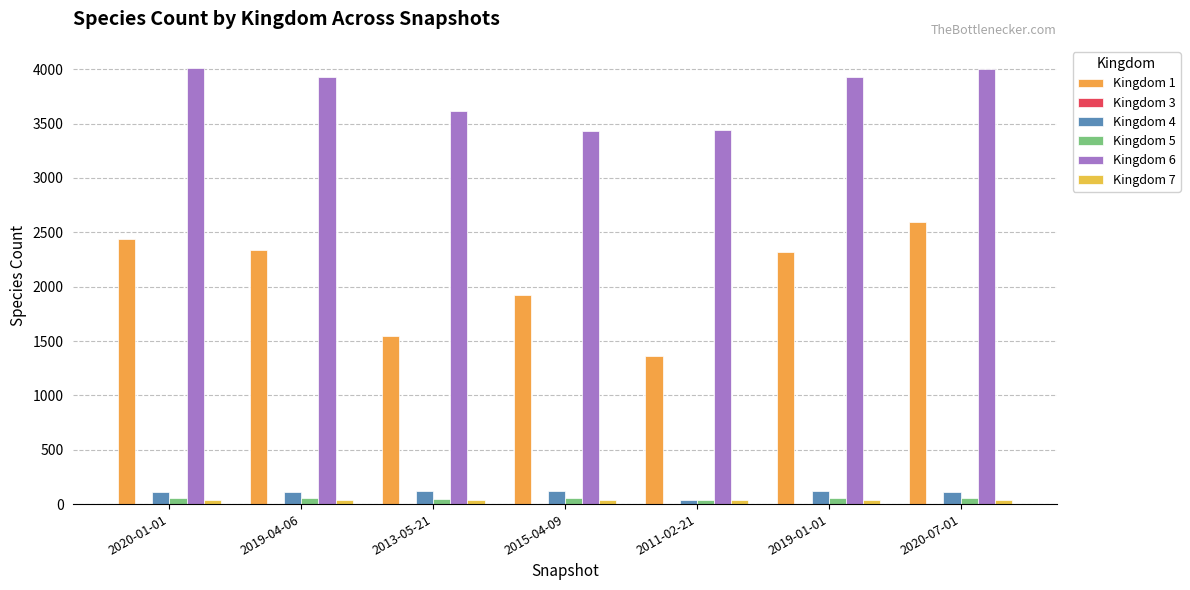

Which has a higher value, 2015-04-09 or 2019-01-01?

2019-01-01